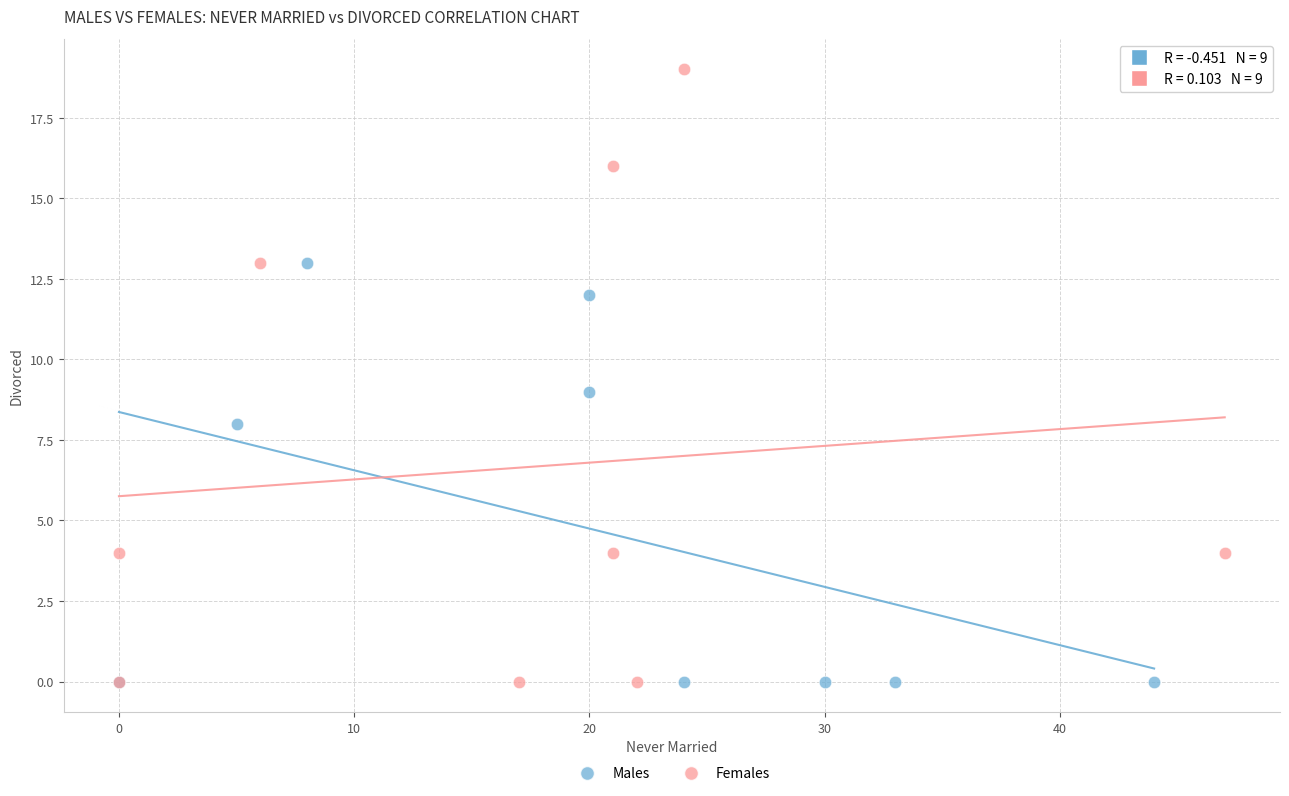

Which series contains the highest Y value?

Females